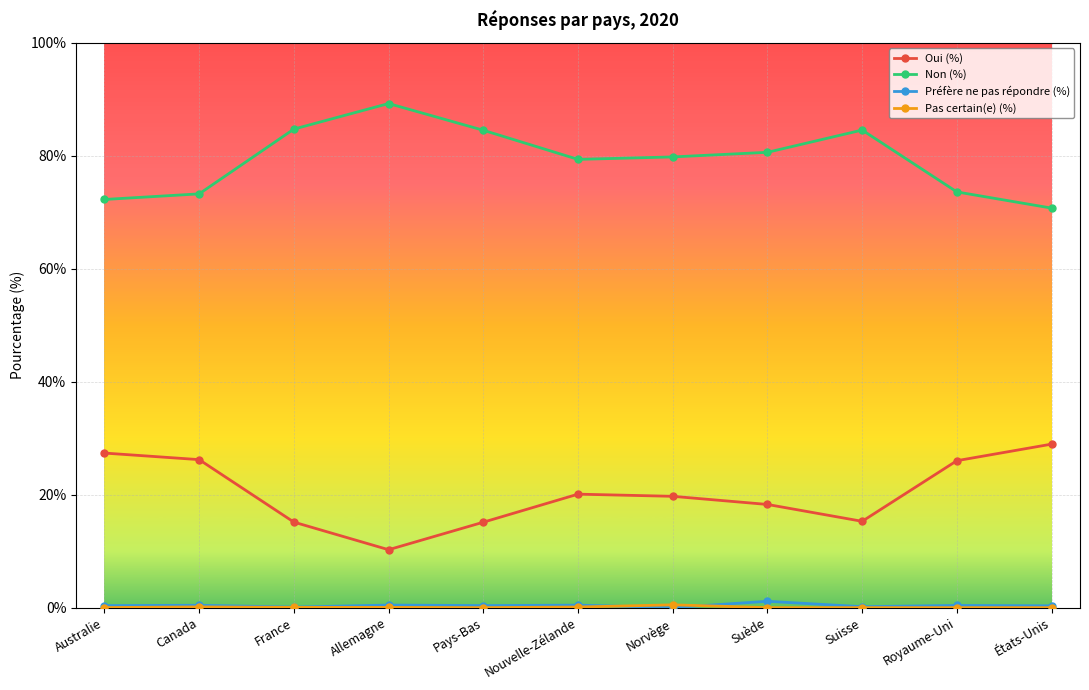

True or false: Non (%) and Préfère ne pas répondre (%) cross at least once.

False